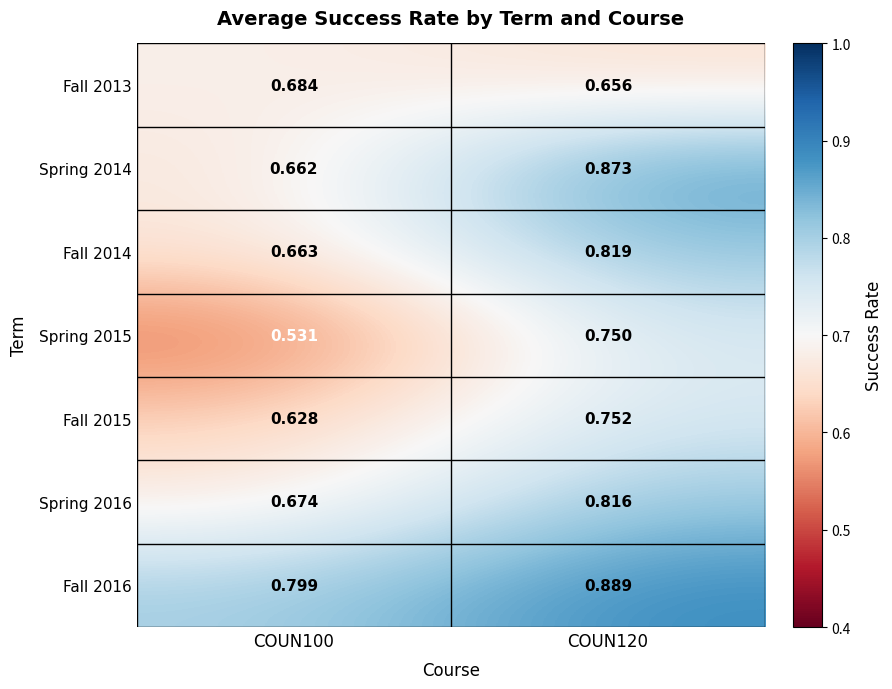

Which series has the largest total across all categories?

Fall 2016